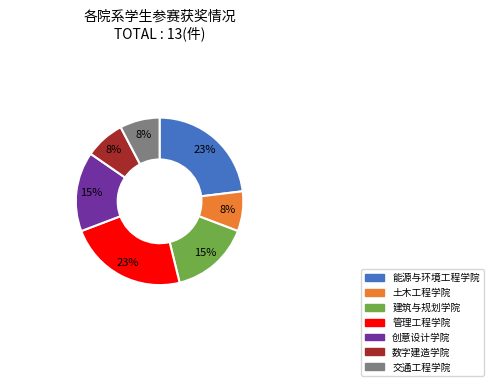

Does 土木工程学院 represent more than half of the total?

No